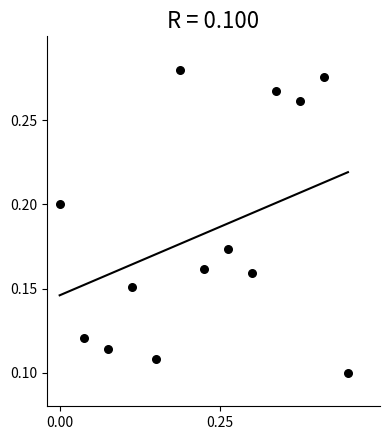

What is the range of X values (max minus min)?

0.5